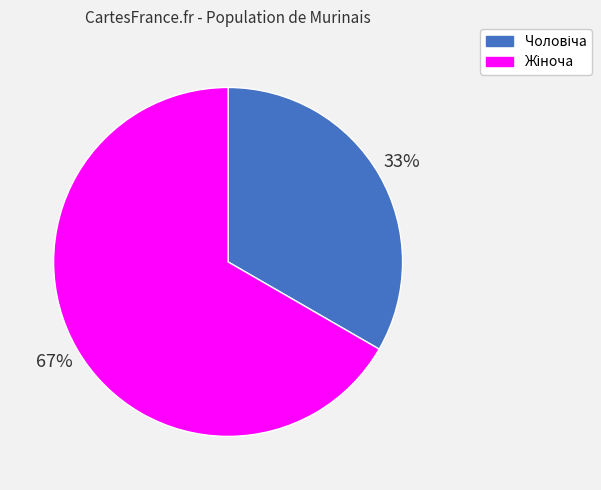

Does any single category account for the majority?

Yes